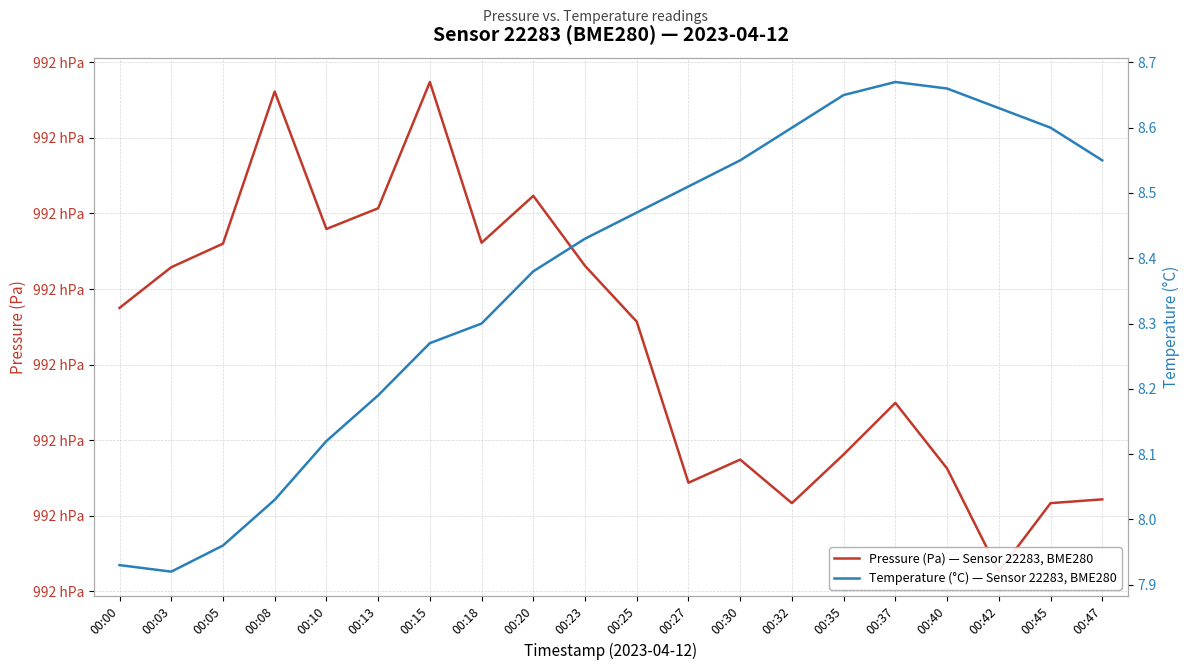

The Temperature (°C) — Sensor 22283, BME280 series shows 11.1 at 00:25. True or false?

False